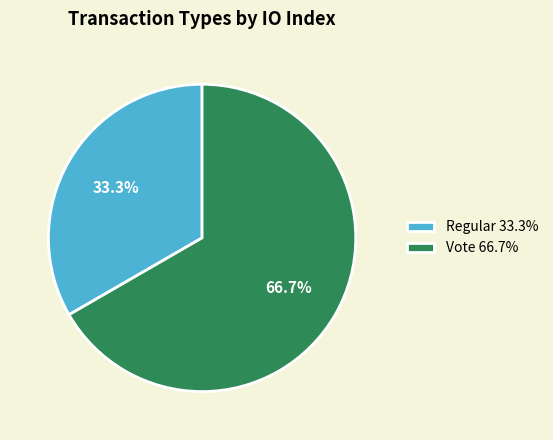

To the nearest percent, what percentage of the pie is Vote?

67%